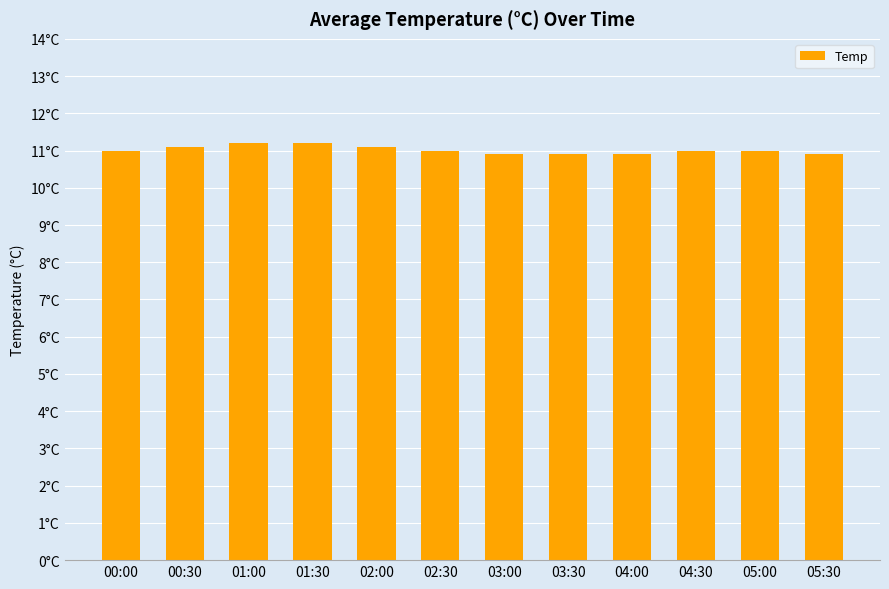

Which label corresponds to the smallest value in the chart?

03:00